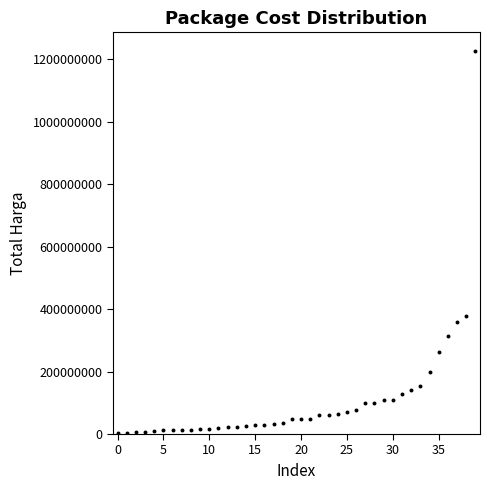

What is the range of Y values (max minus min)?

1222286250